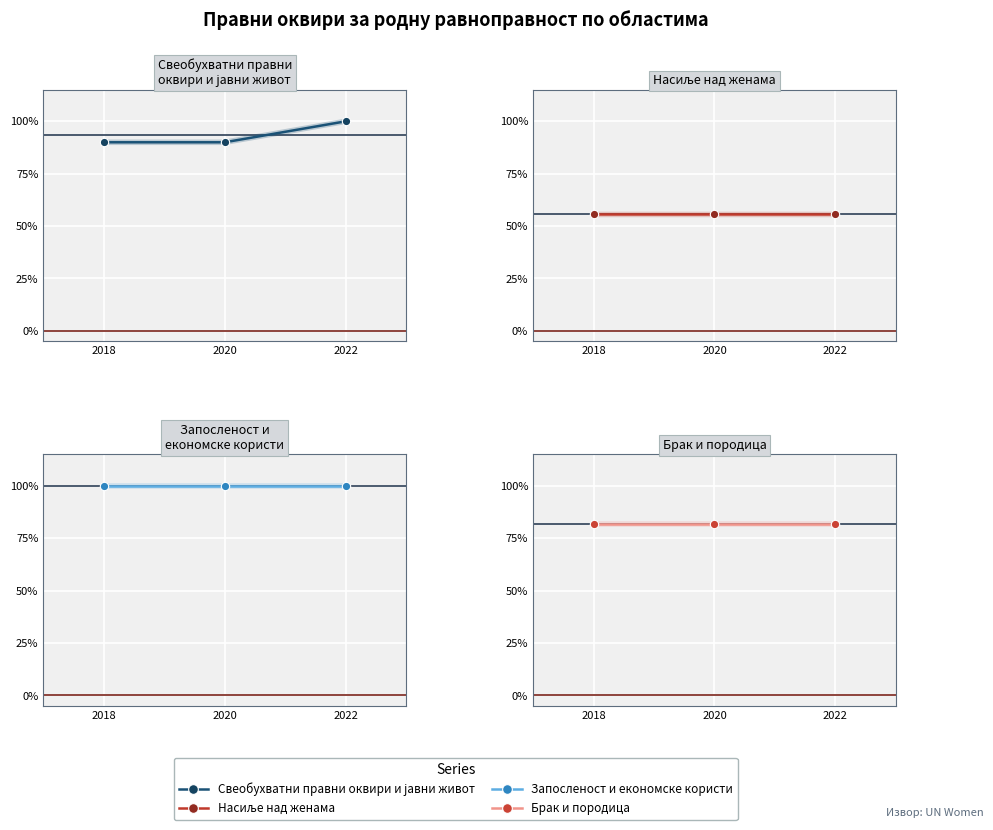

Rank the categories by Брак и породица value from lowest to highest.

2018, 2020, 2022